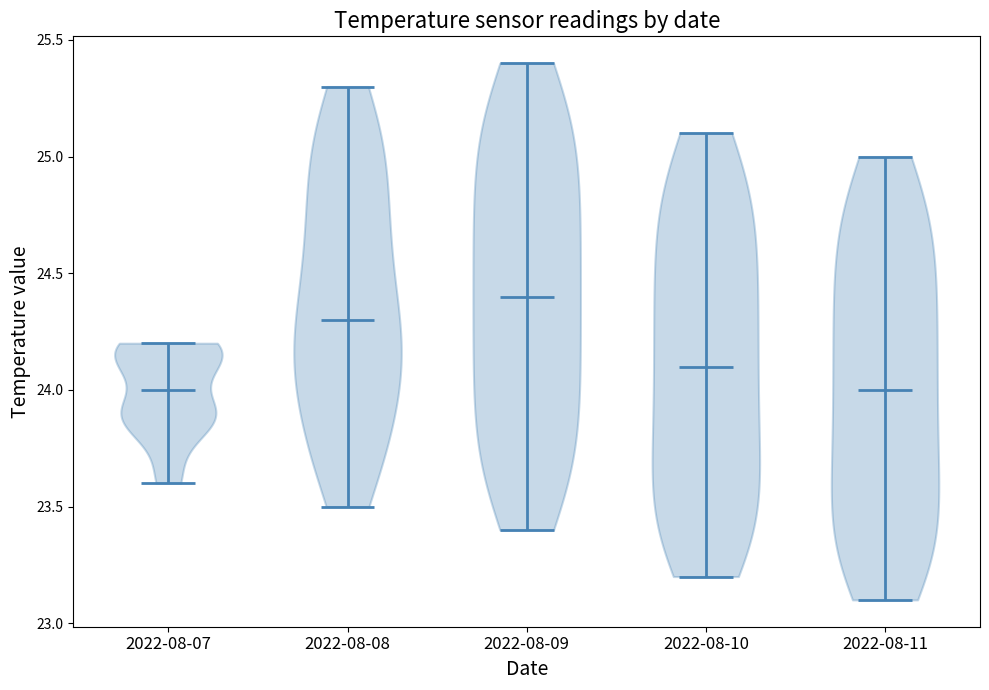

Reading left to right, read every violin against the y-axis: where its median line is, and the lowest and highest points it reaches. The values are not printed on the chart, so give them approximately, as read against the axis.

2022-08-07: median line 24.0, lowest point 23.6, highest point 24.2
2022-08-08: median line 24.3, lowest point 23.5, highest point 25.3
2022-08-09: median line 24.4, lowest point 23.4, highest point 25.4
2022-08-10: median line 24.1, lowest point 23.2, highest point 25.1
2022-08-11: median line 24.0, lowest point 23.1, highest point 25.0